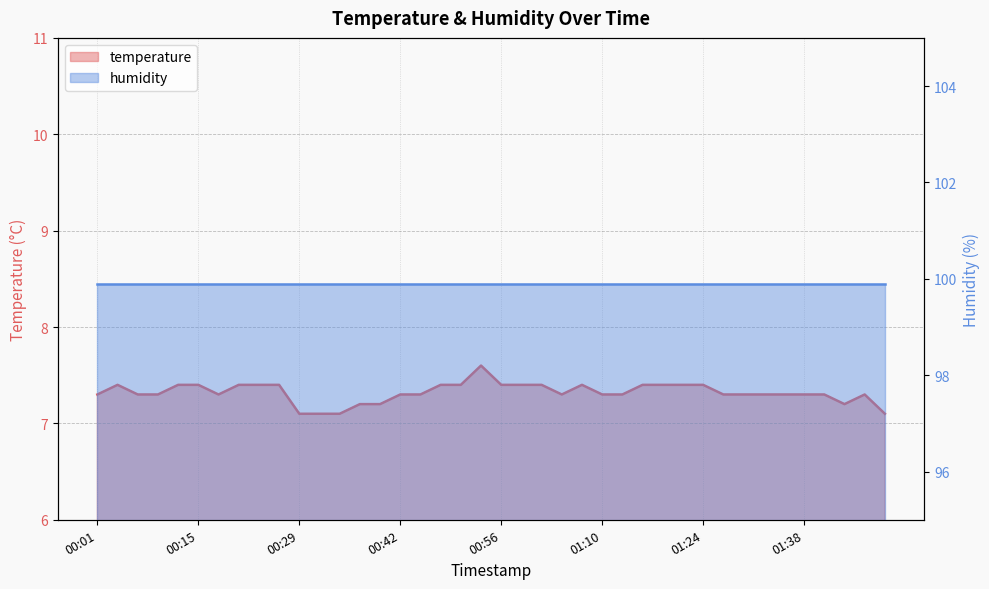

What is the minimum value shown in the chart?

7.1